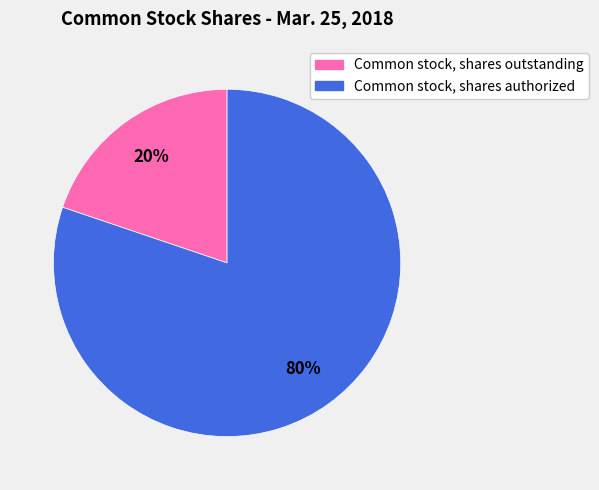

Which slice is the smallest?

Common stock, shares outstanding